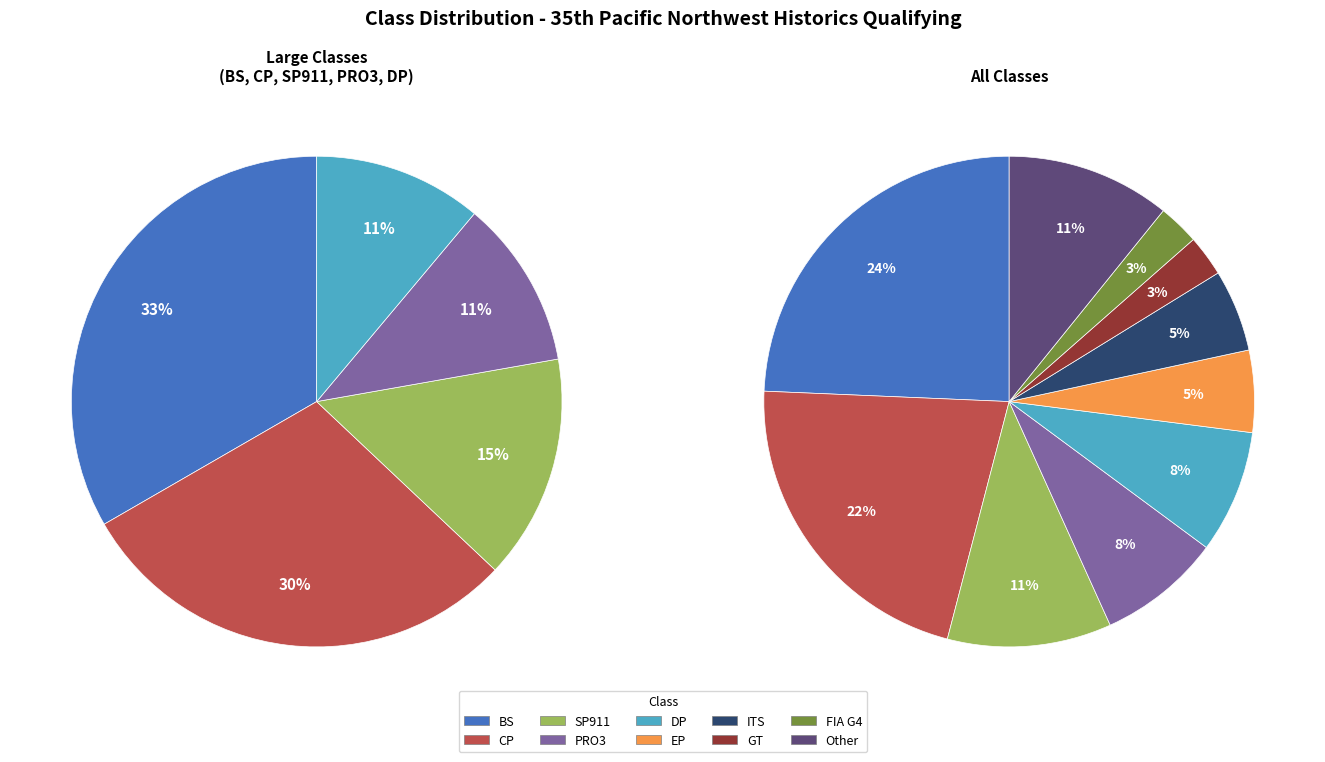

To the nearest percent, what is the difference between the largest and smallest slice percentages?

22%